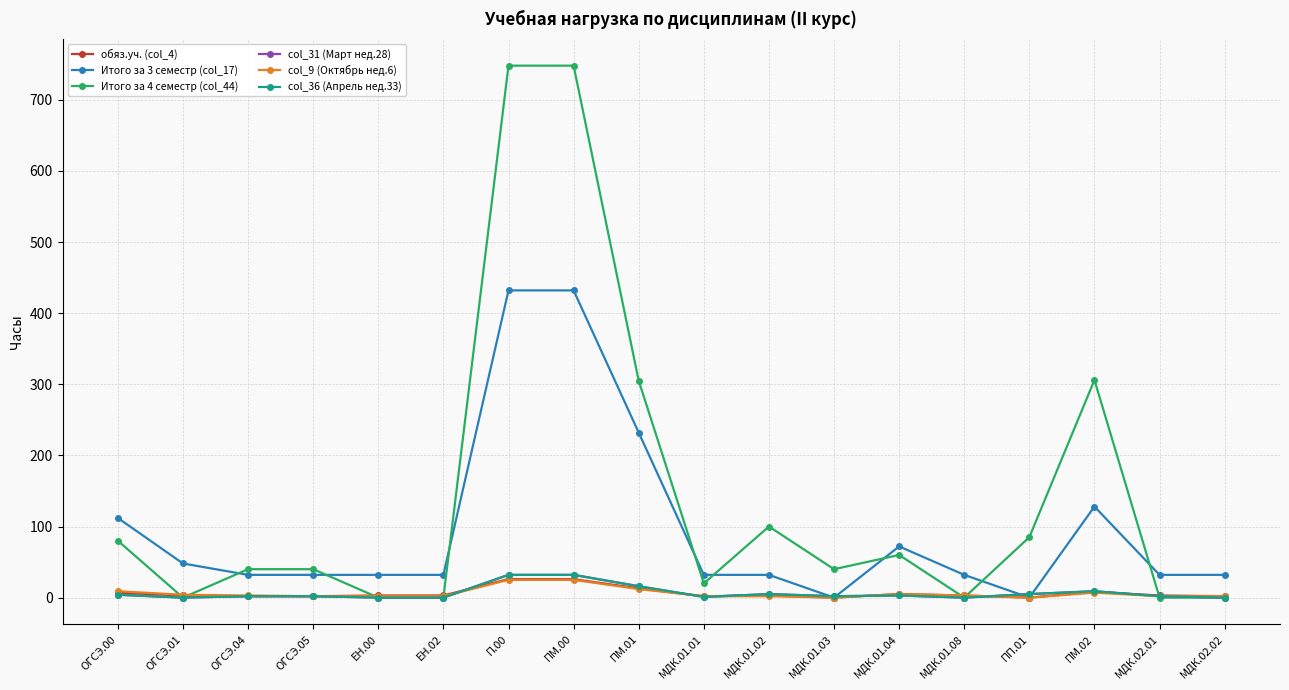

Is this an area chart (filled region under the line)?

No